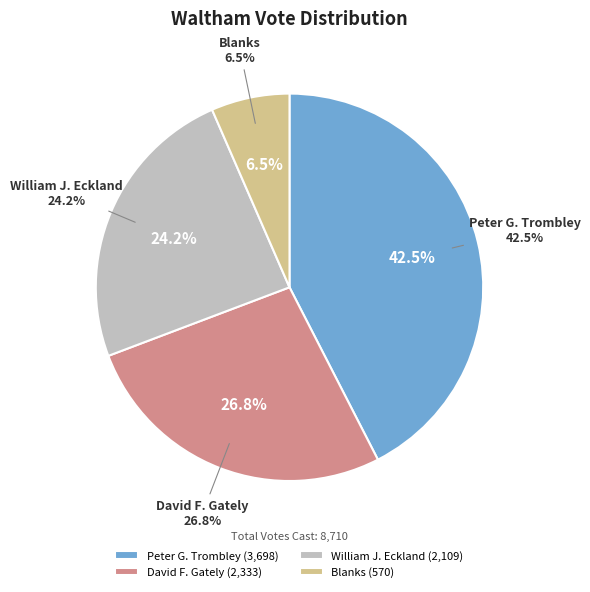

Is Blanks the majority of the pie?

No